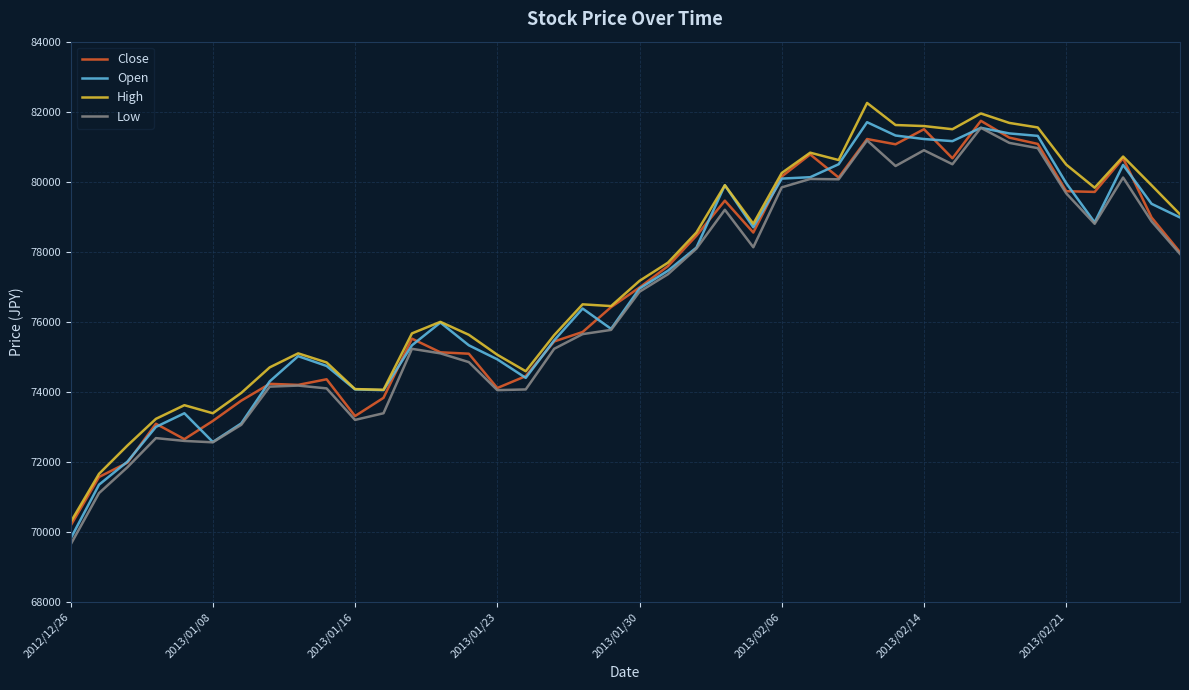

What is the maximum value shown in the chart?

82250